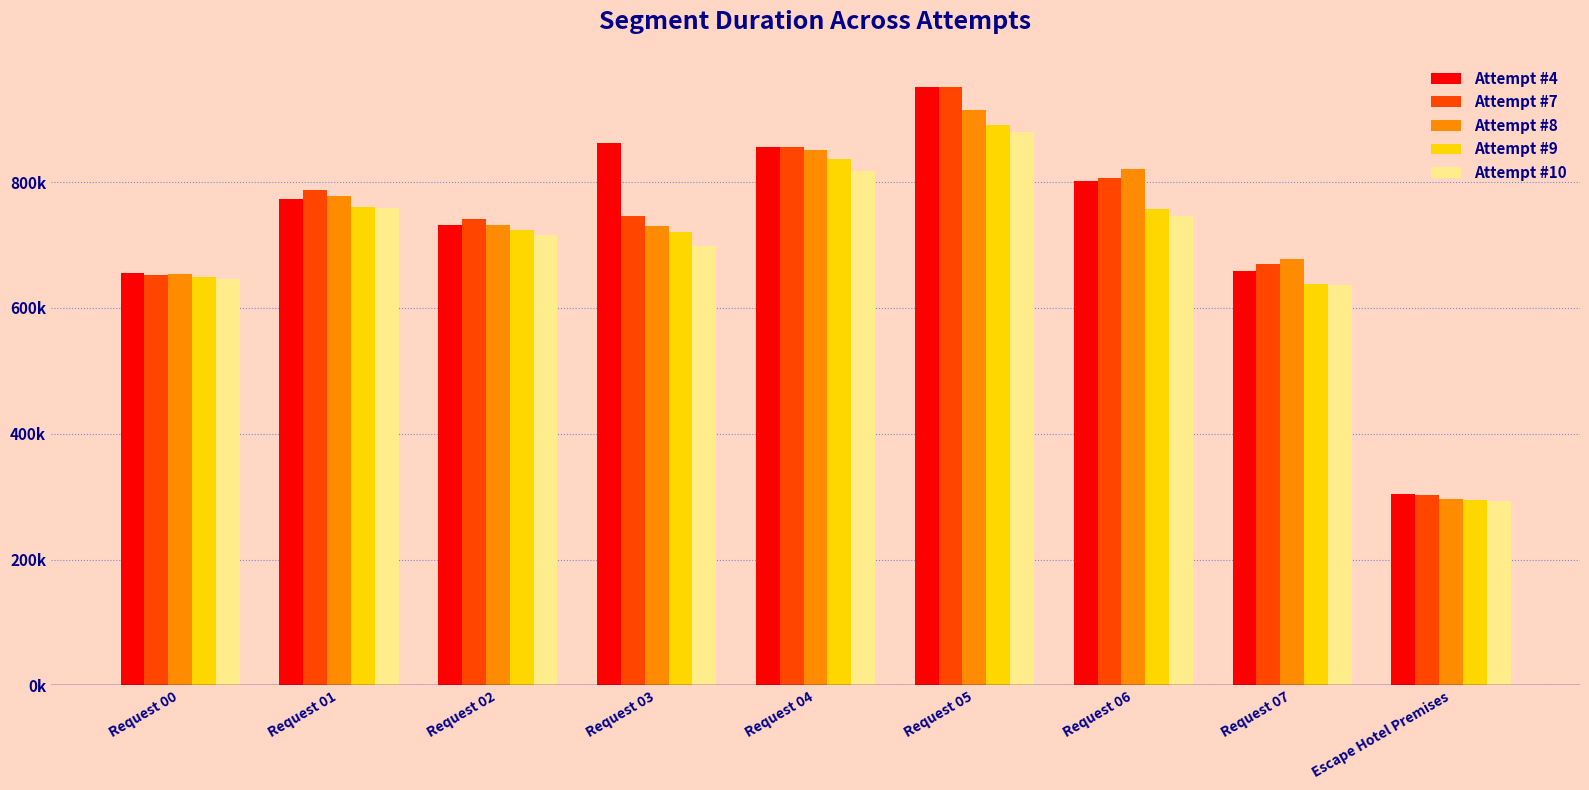

At which category is the sum across all series the highest?

Request 05